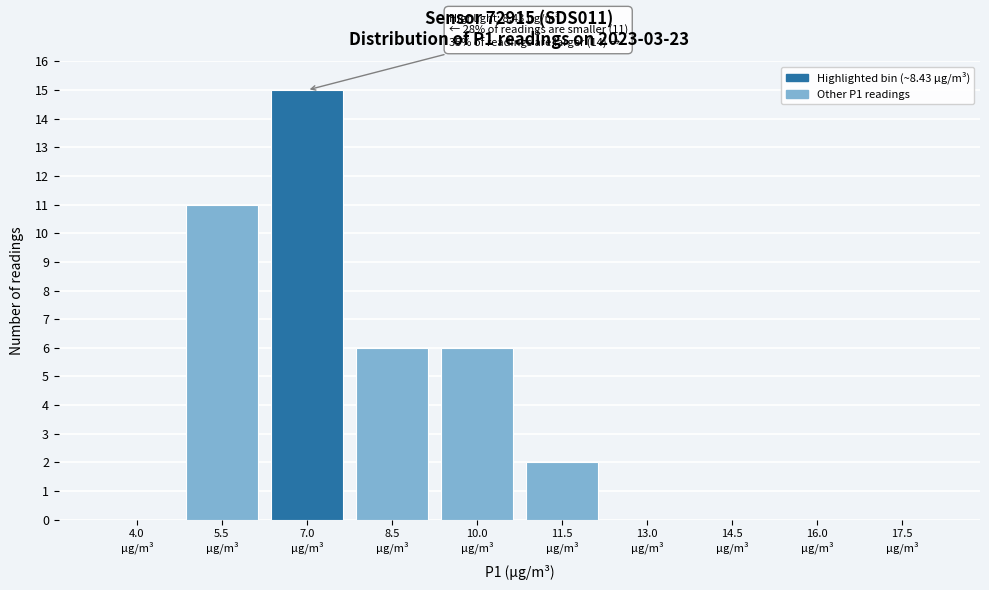

What is the maximum value shown in the chart?

15